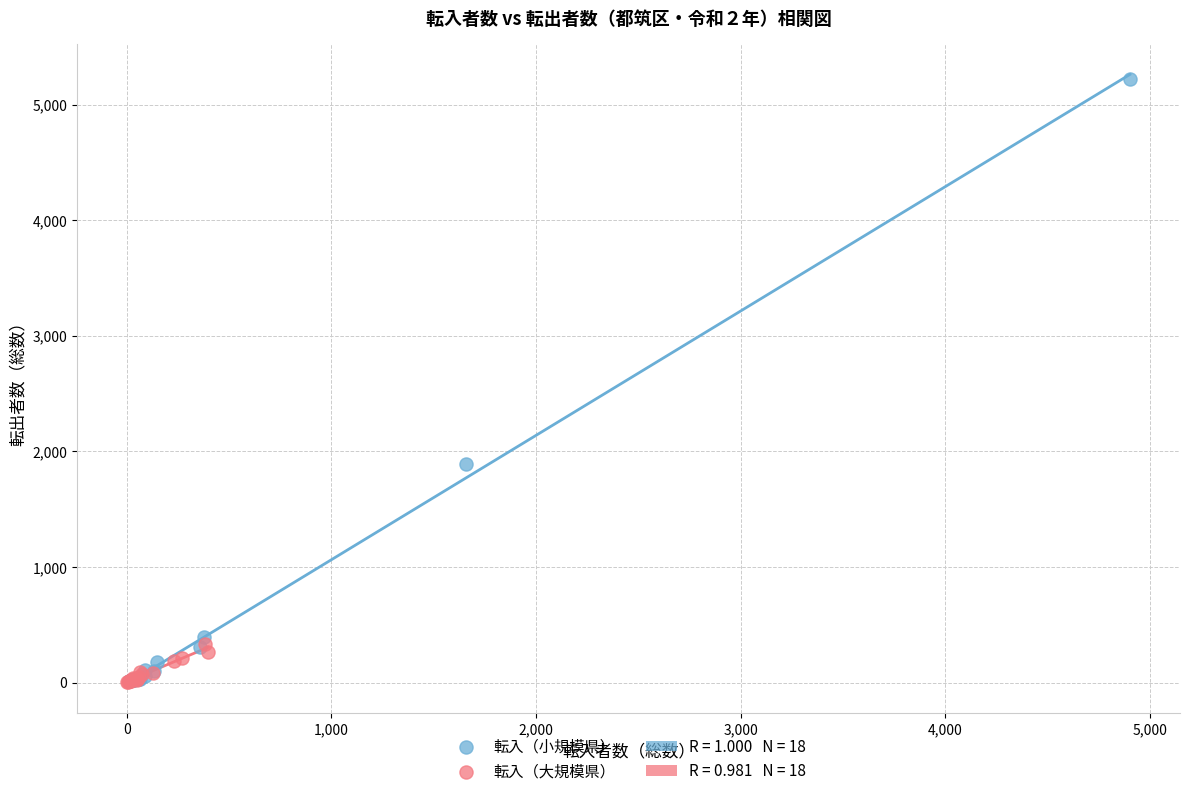

Which series has the widest spread of Y values?

転入（小規模県）